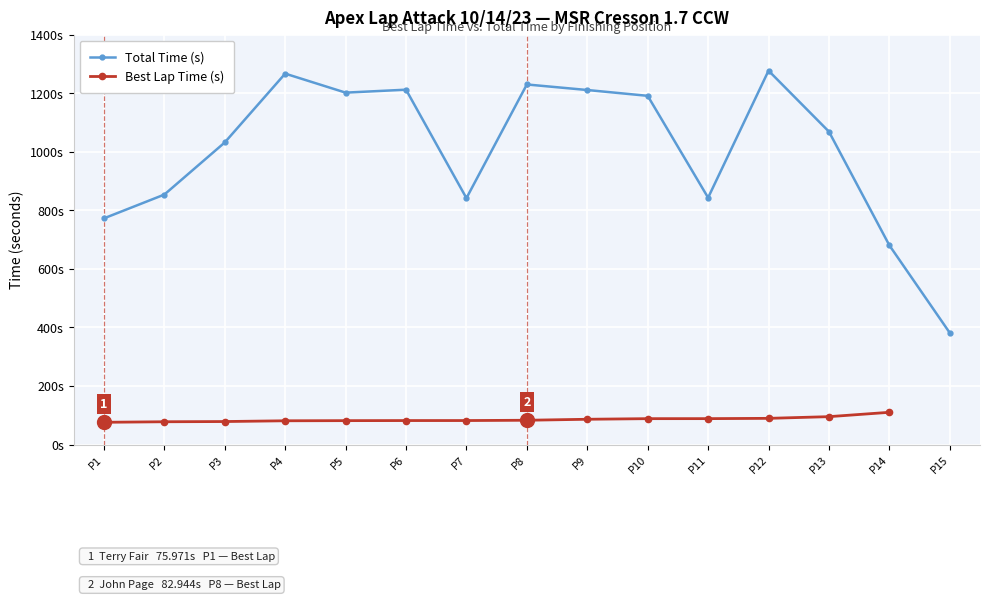

How many interior local peaks (higher than both neighbors) does the data have?

4